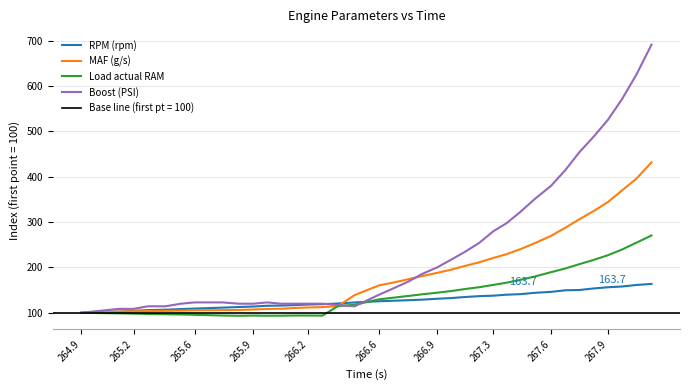

How many data points in Load actual RAM are above 129?

20